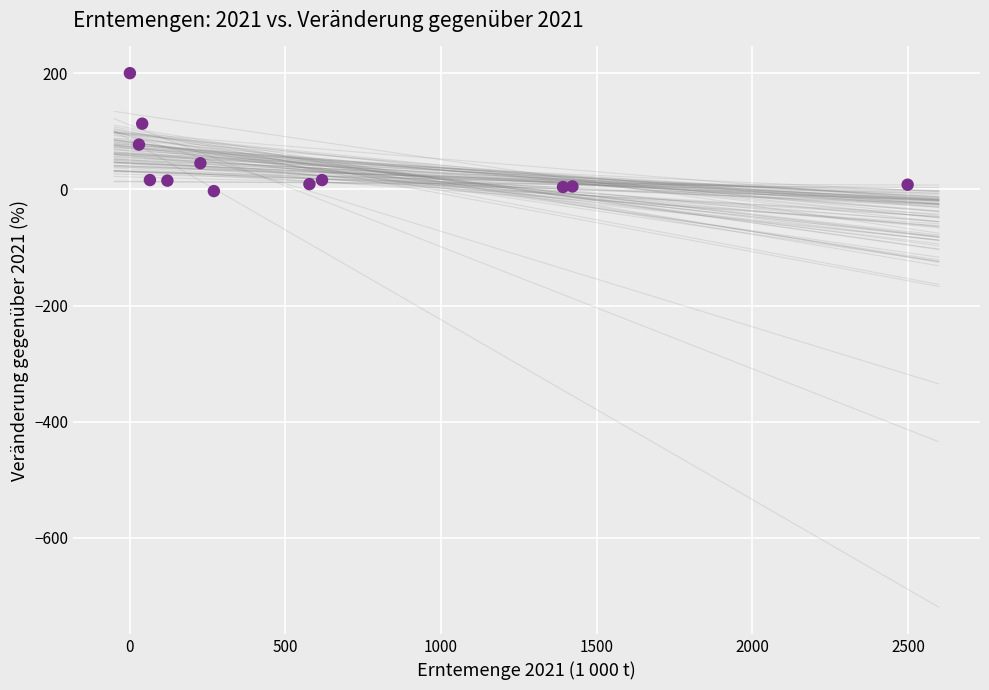

What is the average Y value?

42